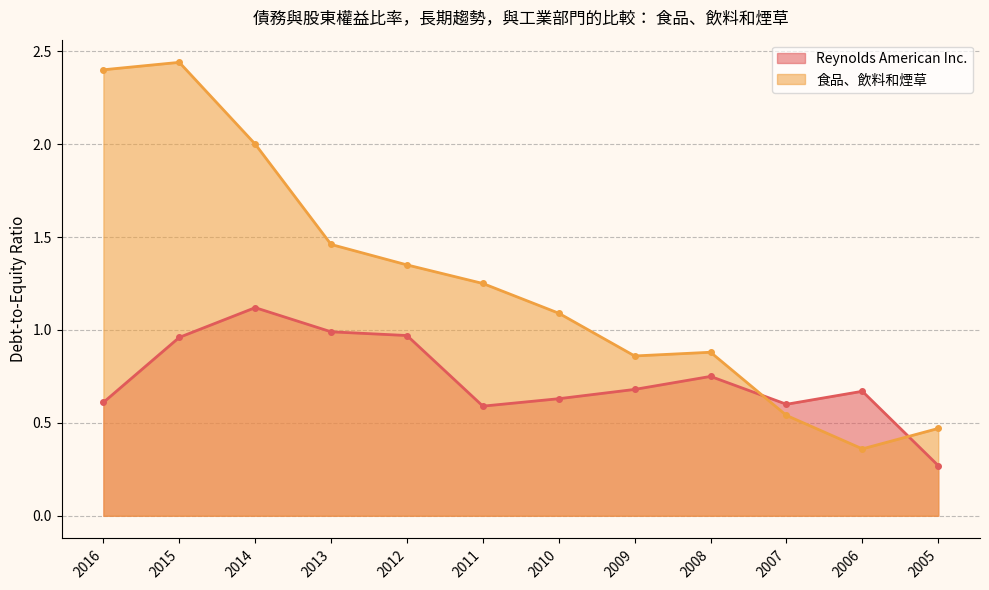

True or false: Reynolds American Inc. has more than 1 interior local peaks.

True